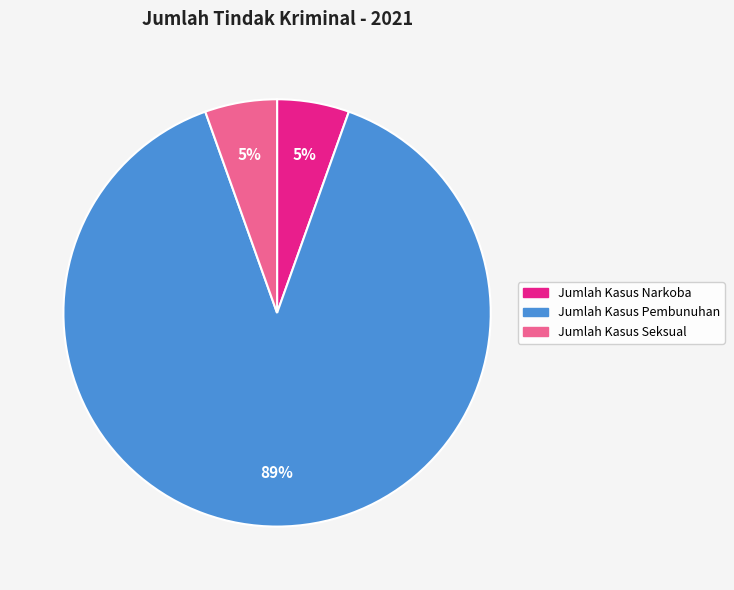

To the nearest percent, what is the combined percentage of Jumlah Kasus Pembunuhan and Jumlah Kasus Seksual?

95%